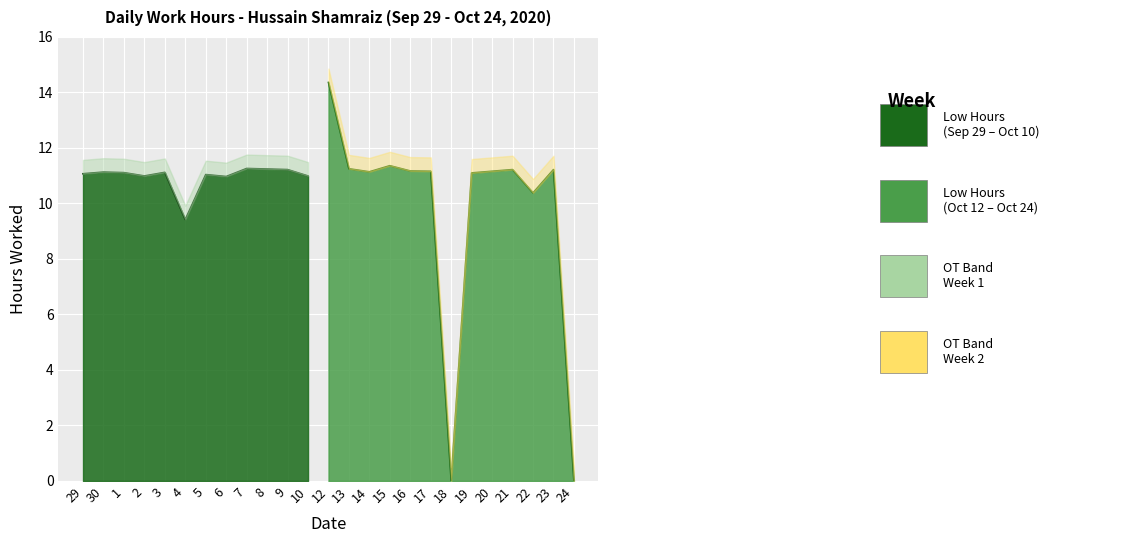

What is the label of the 15th point from the left?

14